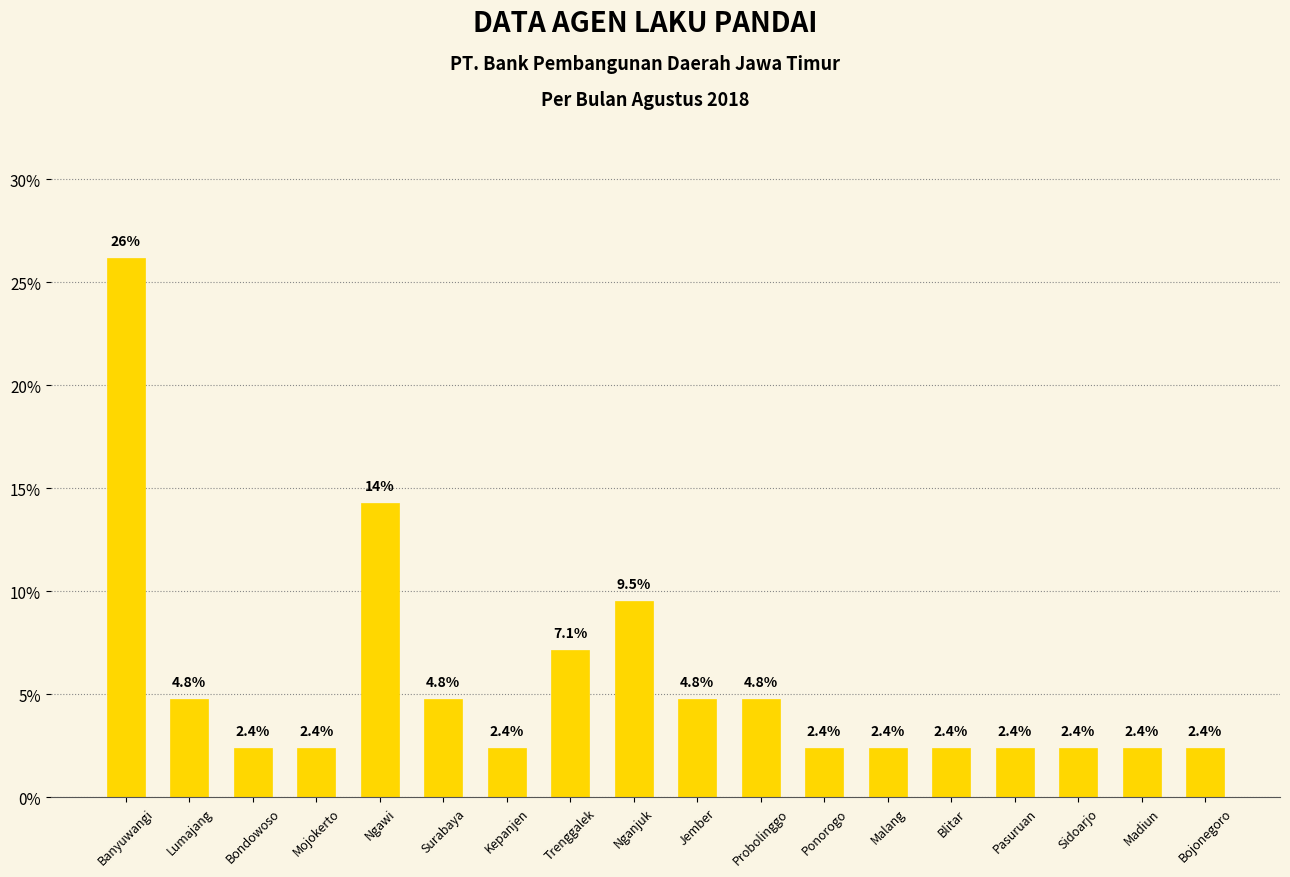

Reading right to left, what are all the values shown in this chart?

2.4	2.4	2.4	2.4	2.4	2.4	2.4	4.8	4.8	9.5	7.1	2.4	4.8	14.3	2.4	2.4	4.8	26.2